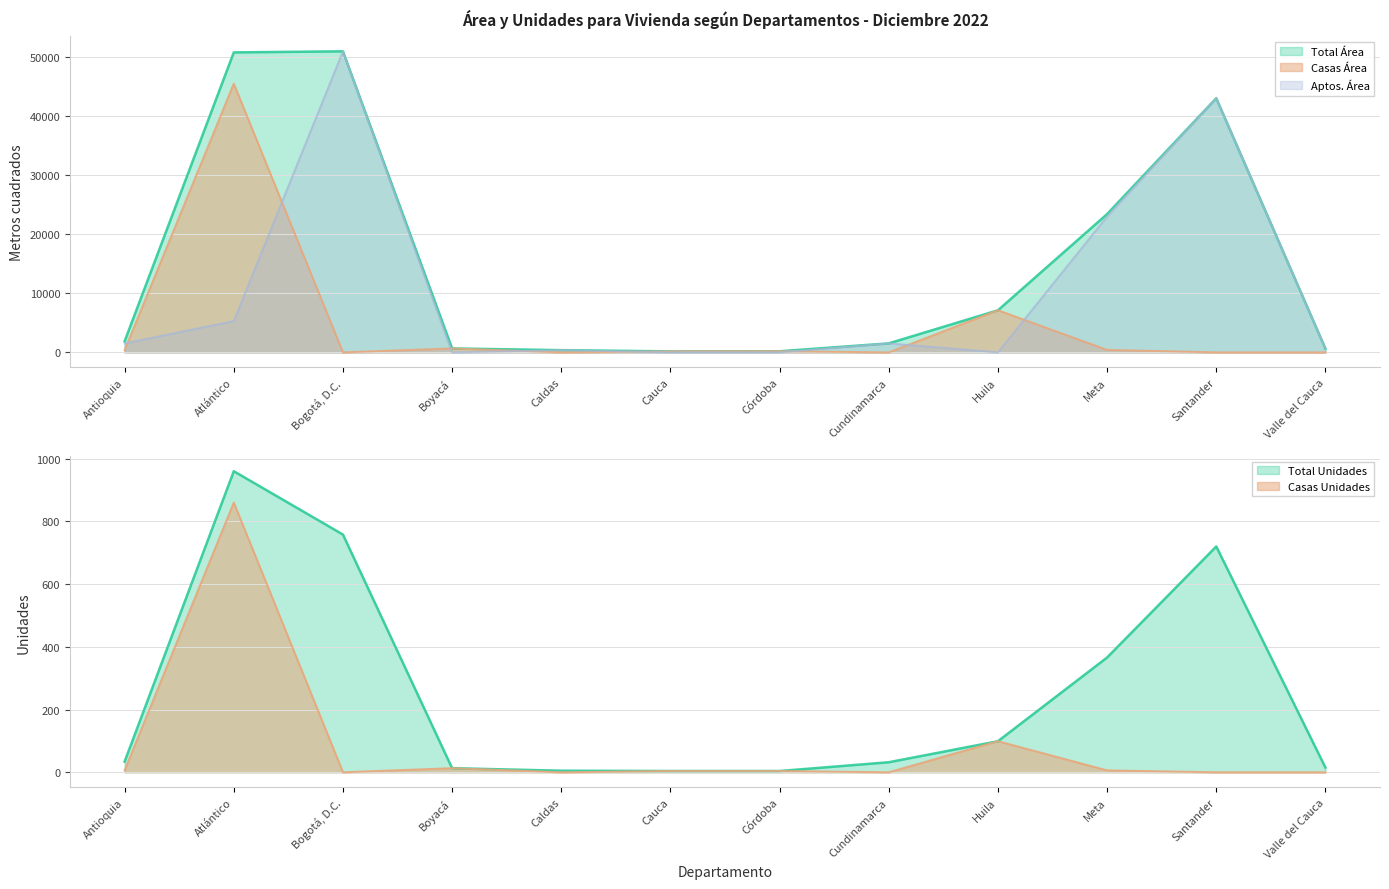

How many data points does each series have?

12